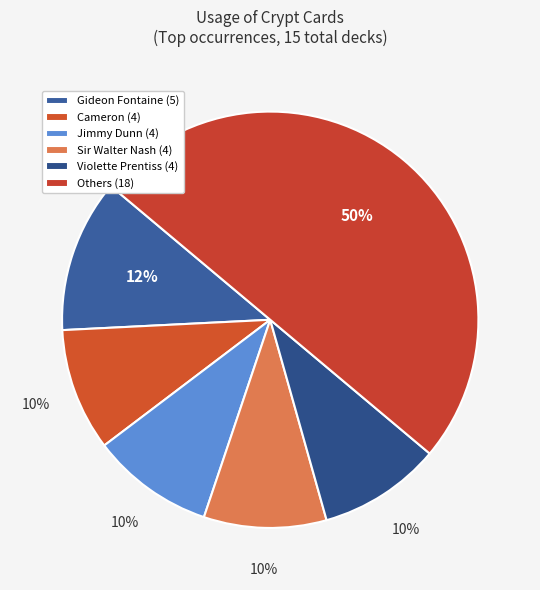

Count the number of slices in the pie.

6